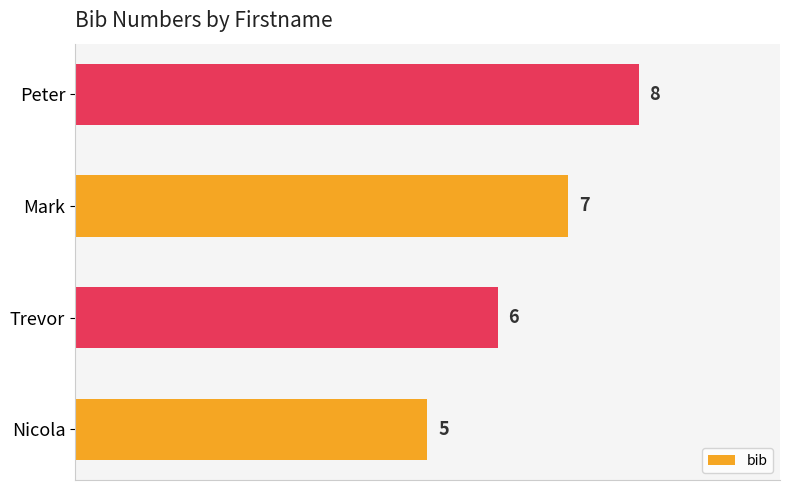

List the labels in order of value, smallest first.

Nicola, Trevor, Mark, Peter